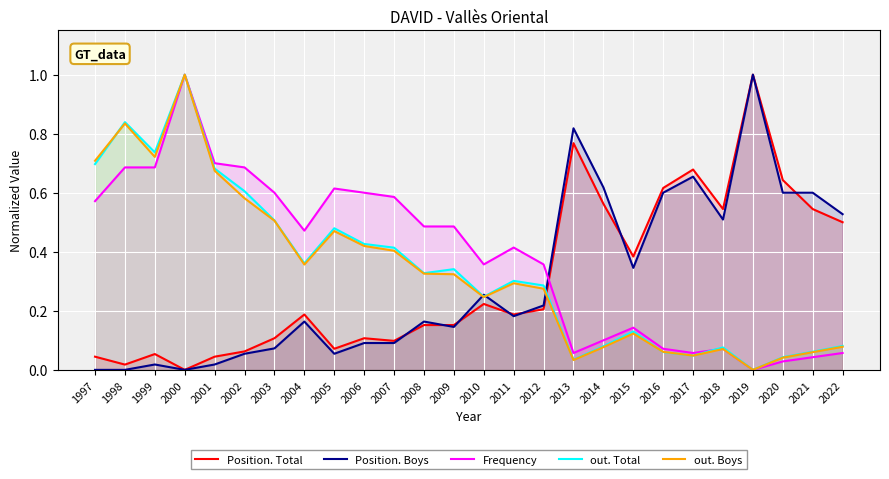

What is the sum of all Position. Total values?

8.0